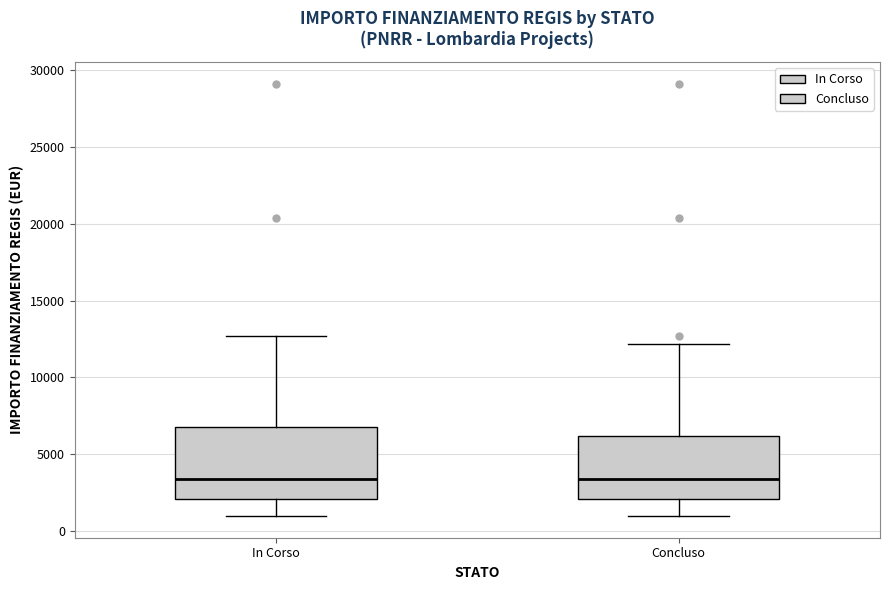

Comparing the boxes themselves (not the whiskers), which one is the tallest?

In Corso